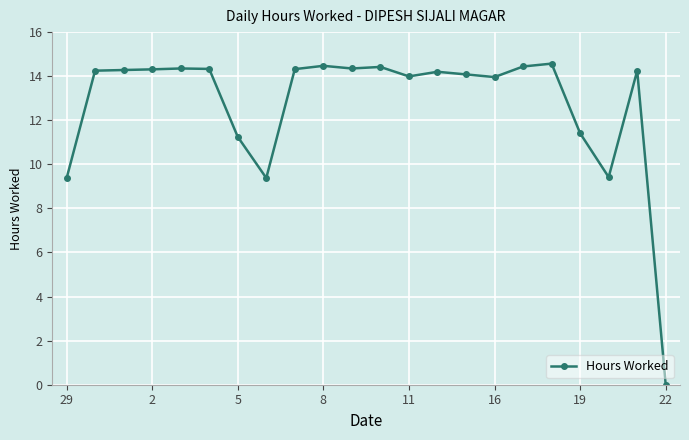

What is the greatest value displayed?

14.6